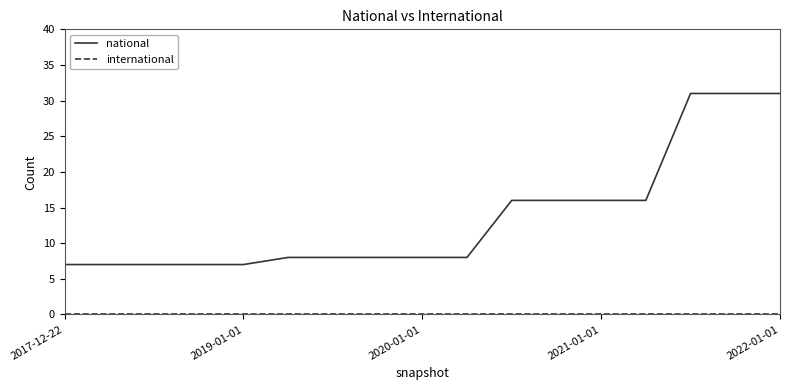

How many categories are shown in the chart?

17